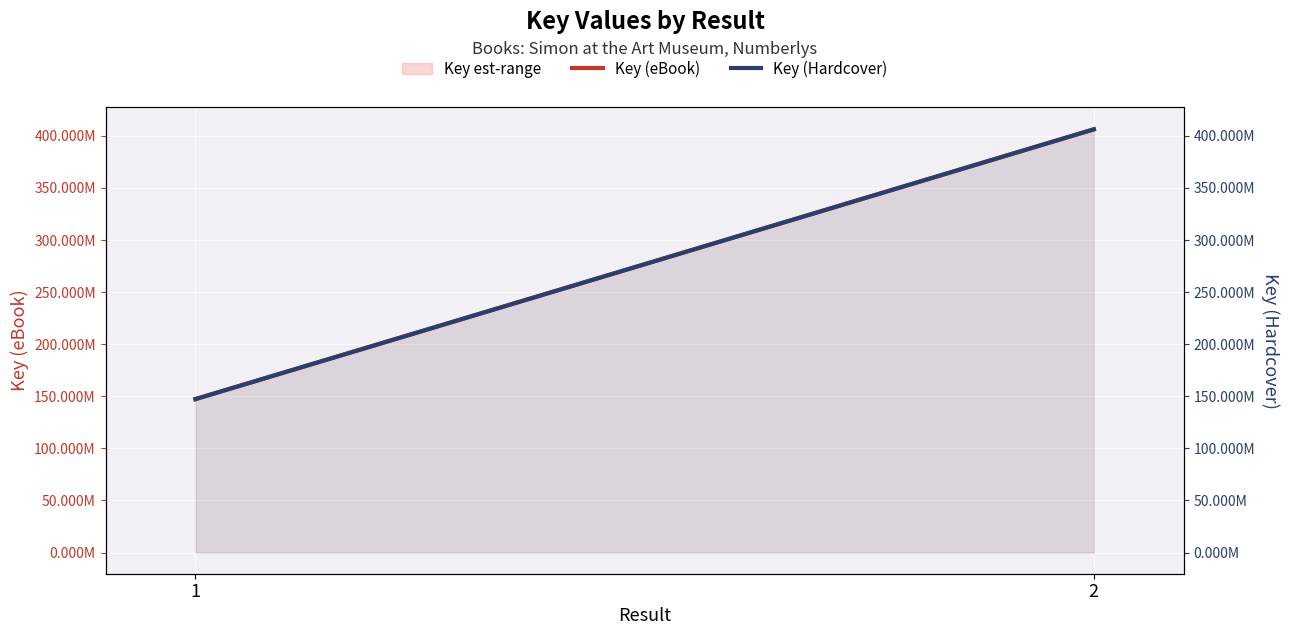

Count the Key (Hardcover) values in the range 147289635 to 406316785.

2